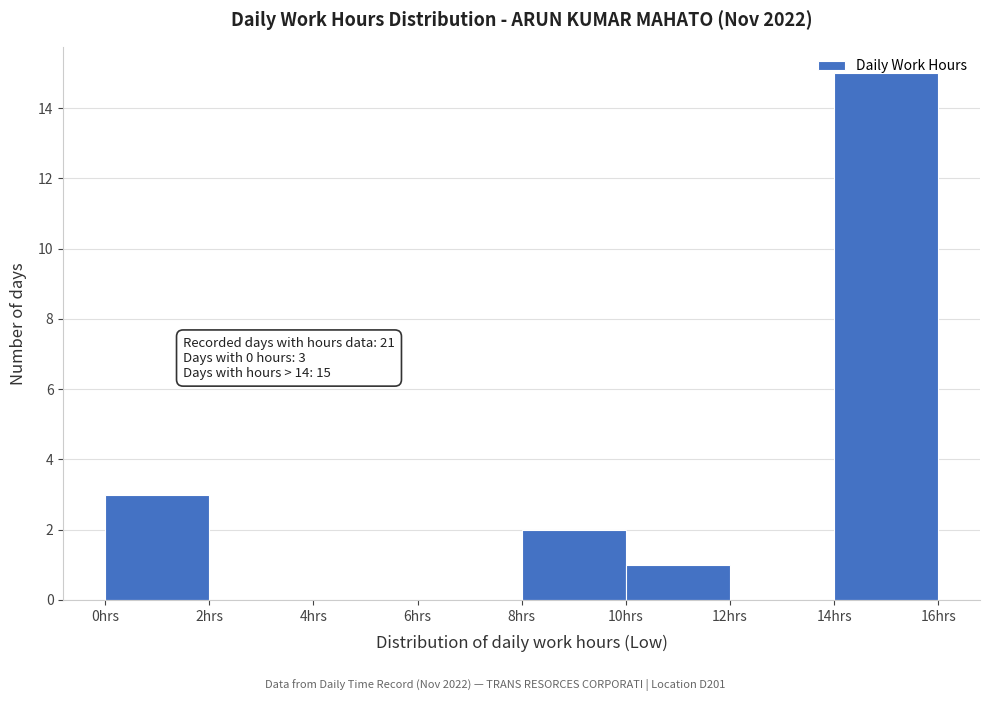

Over which range of the x-axis is the bar tallest?

14 to 16